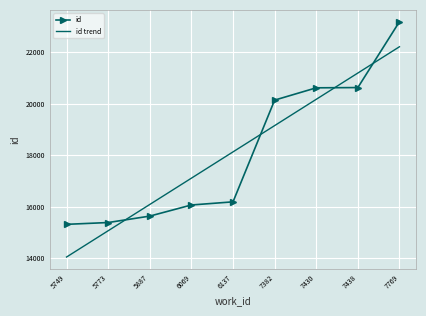

Rank the series at 6137 from highest to lowest value.

id trend, id